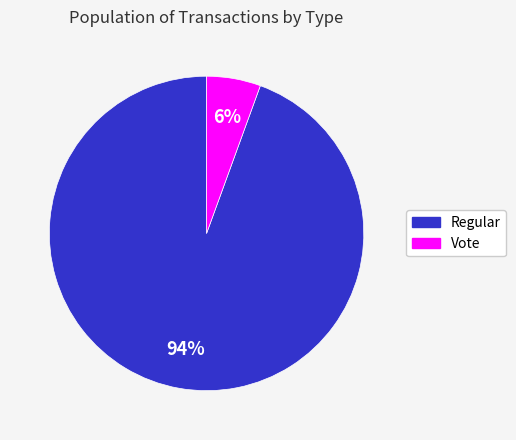

Count the number of slices in the pie.

2